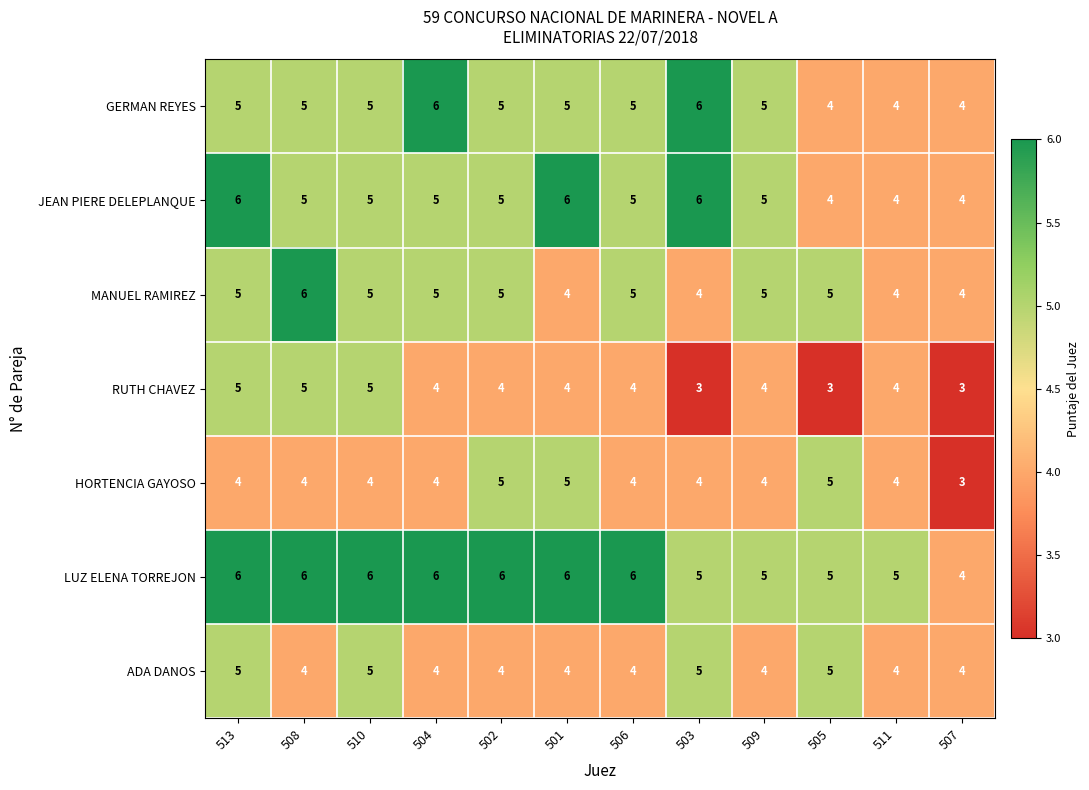

At how many categories does at least one series exceed 3?

12